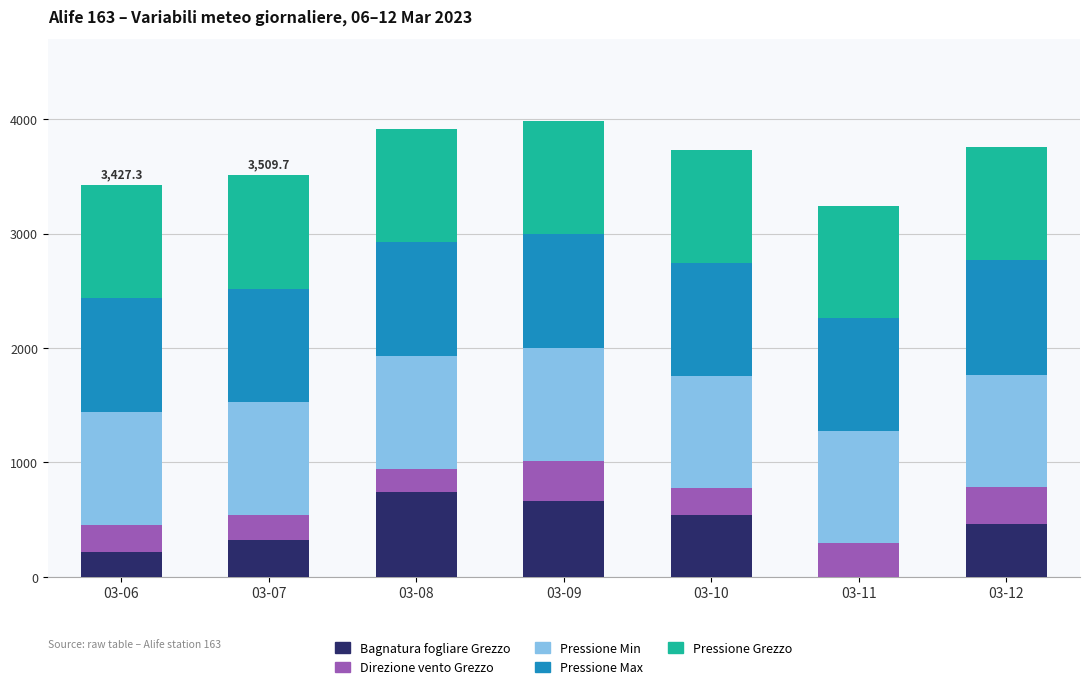

What is the maximum value for Bagnatura fogliare Grezzo?

743.4